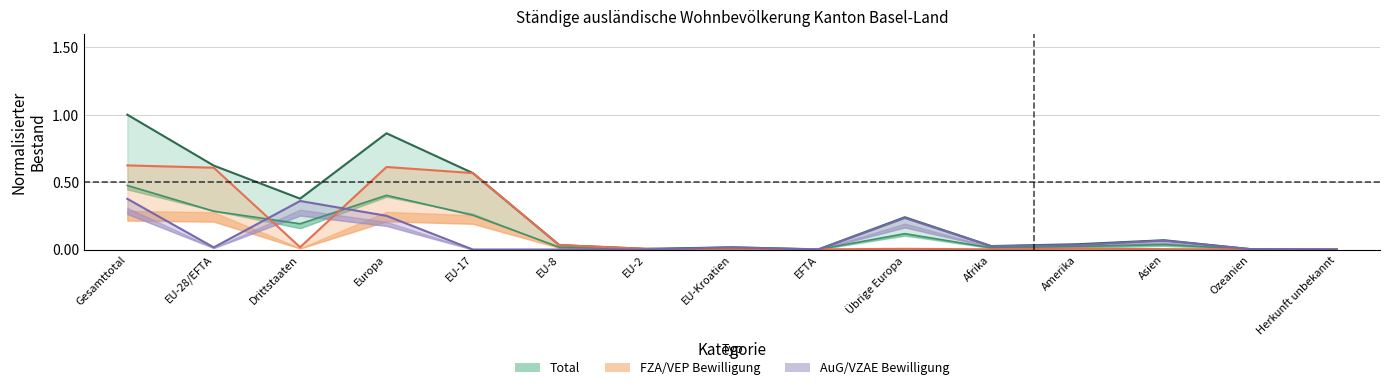

Reading left to right, transcribe all the data shown in this chart.

Total: Gesamttotal=1.0	EU-28/EFTA=0.6	Drittstaaten=0.4	Europa=0.9	EU-17=0.6	EU-8=0.0	EU-2=0.0	EU-Kroatien=0.0	EFTA=0.0	Übrige Europa=0.2	Afrika=0.0	Amerika=0.0	Asien=0.1	Ozeanien=0.0	Herkunft unbekannt=0.0
Frauen: Gesamttotal=0.5	EU-28/EFTA=0.3	Drittstaaten=0.2	Europa=0.4	EU-17=0.3	EU-8=0.0	EU-2=0.0	EU-Kroatien=0.0	EFTA=0.0	Übrige Europa=0.1	Afrika=0.0	Amerika=0.0	Asien=0.0	Ozeanien=0.0	Herkunft unbekannt=0.0
FZA Total: Gesamttotal=0.6	EU-28/EFTA=0.6	Drittstaaten=0.0	Europa=0.6	EU-17=0.6	EU-8=0.0	EU-2=0.0	EU-Kroatien=0.0	EFTA=0.0	Übrige Europa=0.0	Afrika=0.0	Amerika=0.0	Asien=0.0	Ozeanien=0.0	Herkunft unbekannt=0.0
AuG Total: Gesamttotal=0.4	EU-28/EFTA=0.0	Drittstaaten=0.4	Europa=0.3	EU-17=0.0	EU-8=0.0	EU-2=0.0	EU-Kroatien=0.0	EFTA=0.0	Übrige Europa=0.2	Afrika=0.0	Amerika=0.0	Asien=0.1	Ozeanien=0.0	Herkunft unbekannt=0.0